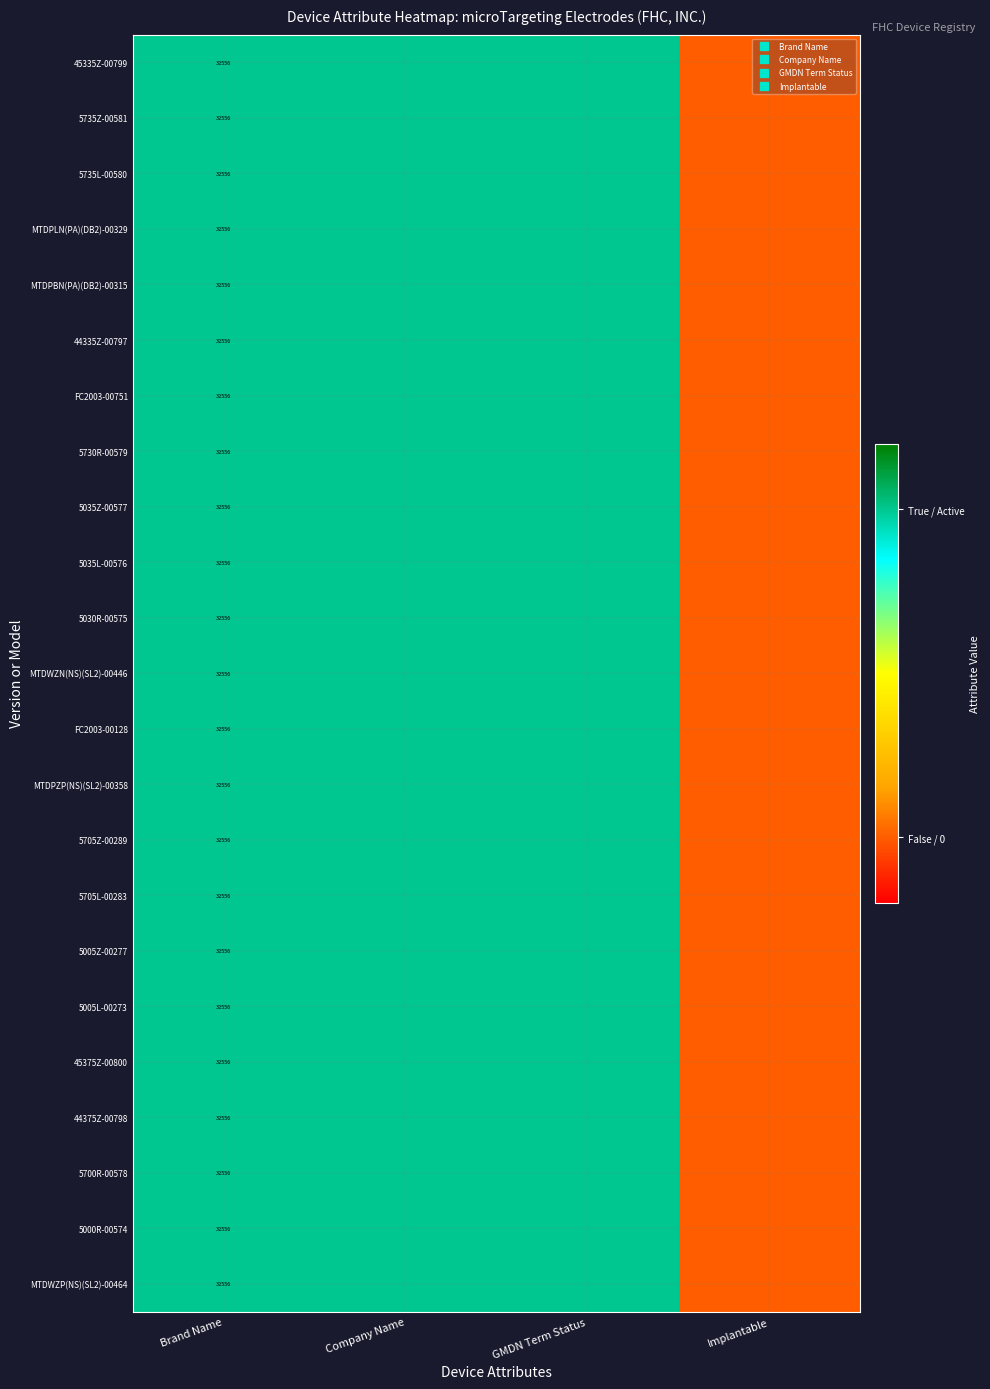

True or false: 5005L-00273 has a value of 0 at Implantable.

True